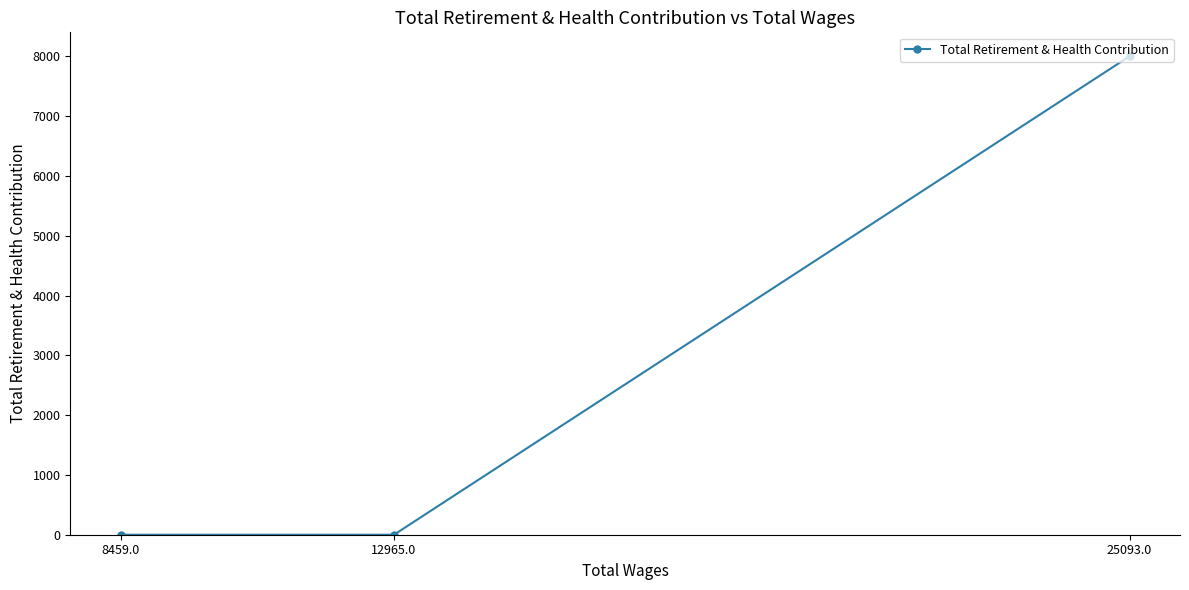

What is the greatest value displayed?

8001